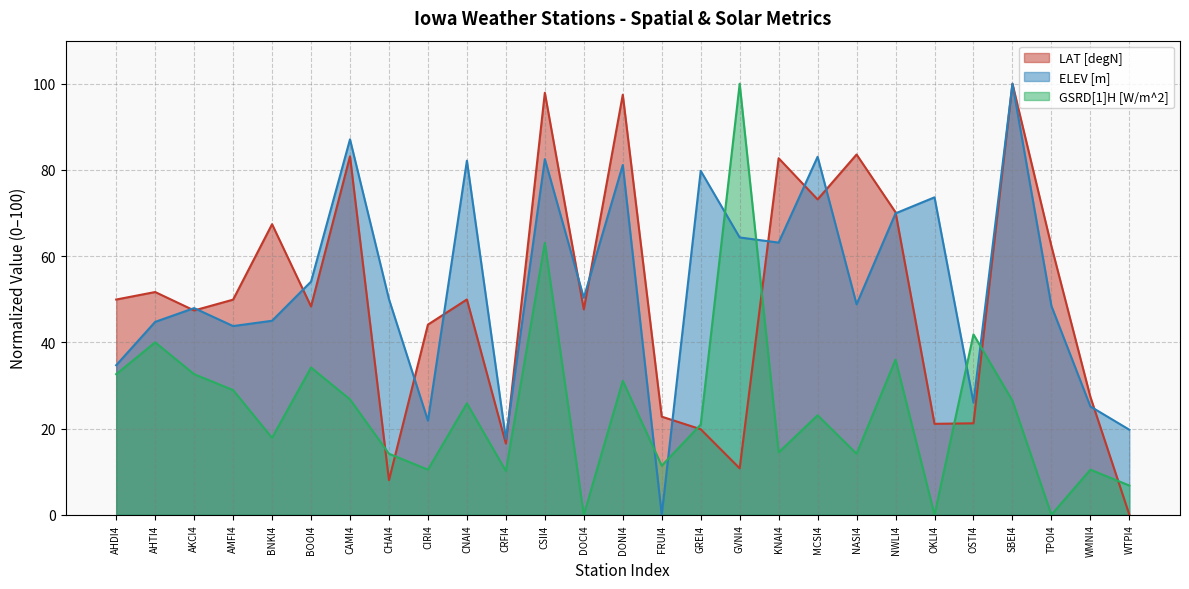

Between CNAI4 and MCSI4, which series saw the biggest shift?

LAT [degN]